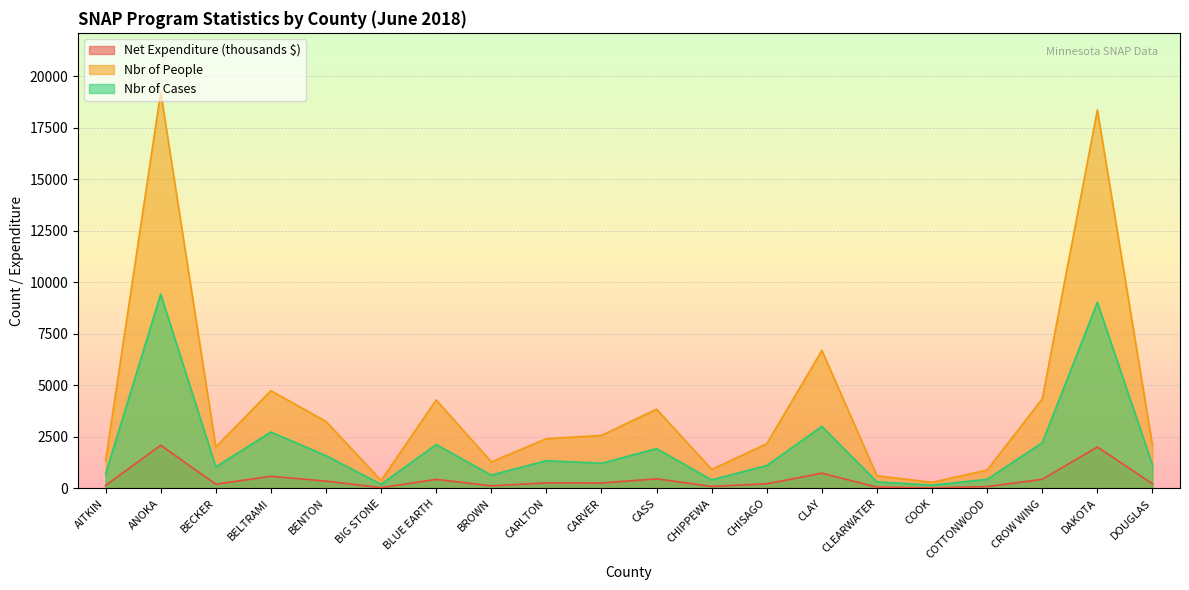

What is the difference between the Nbr_of_Cases values at CHIPPEWA and AITKIN?

285.0